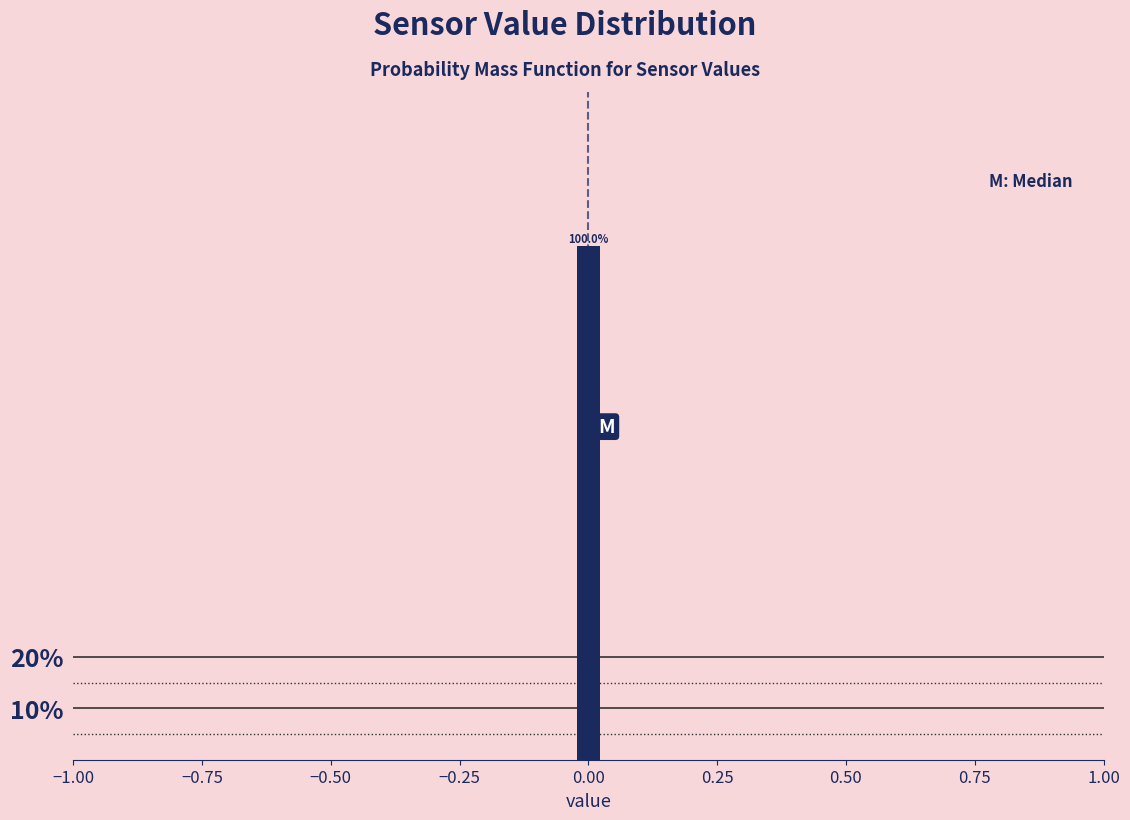

Read against the x-axis, roughly where is the centre of the tallest bar?

0.00